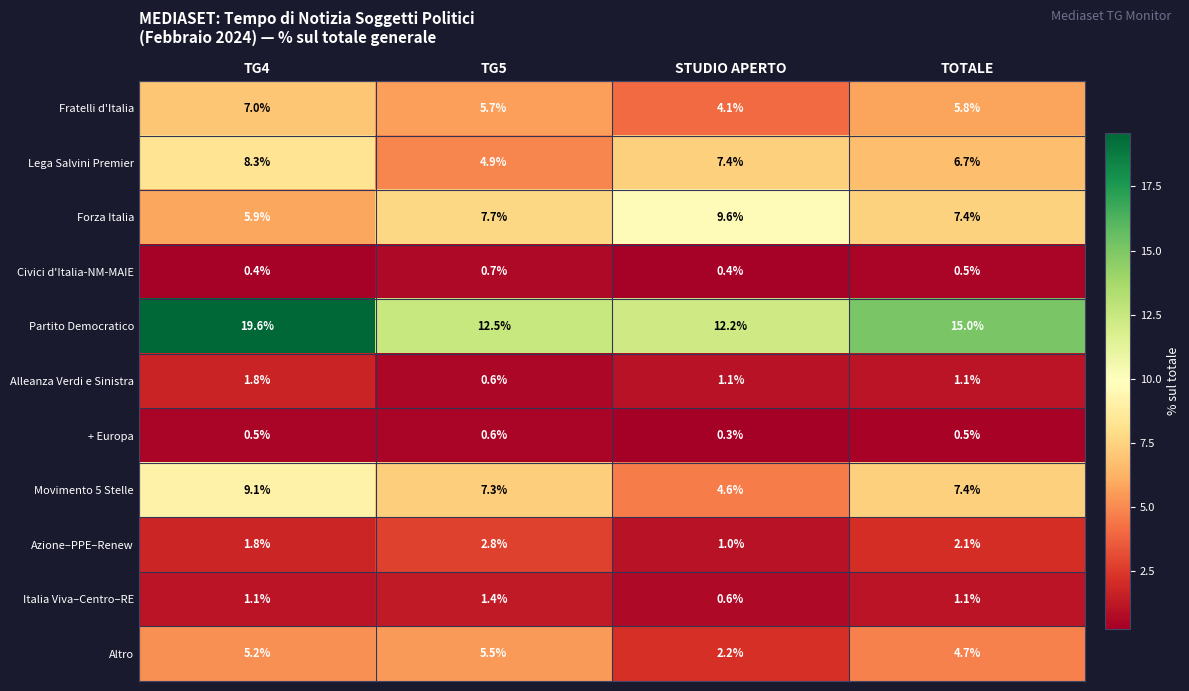

Which series has the largest total across all categories?

Partito Democratico